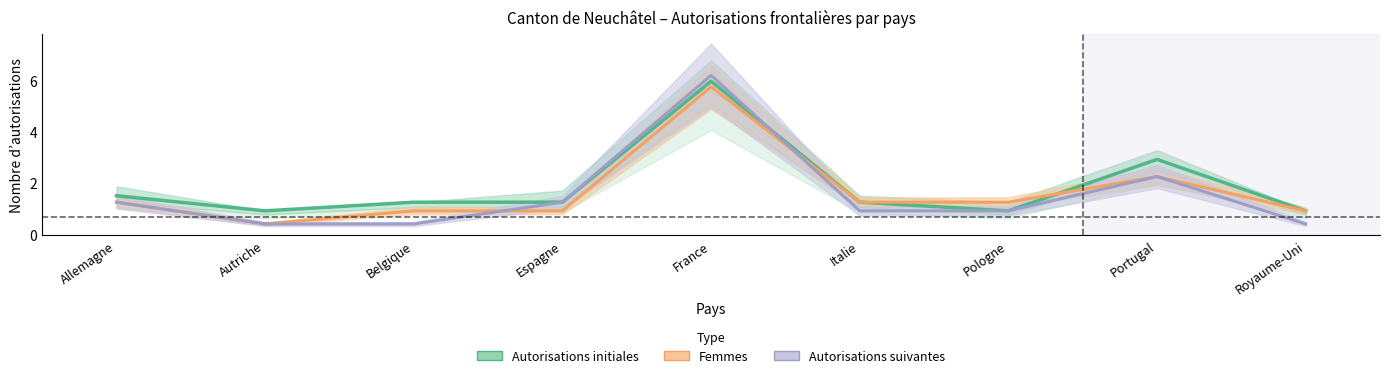

Count the number of categories in the chart.

9